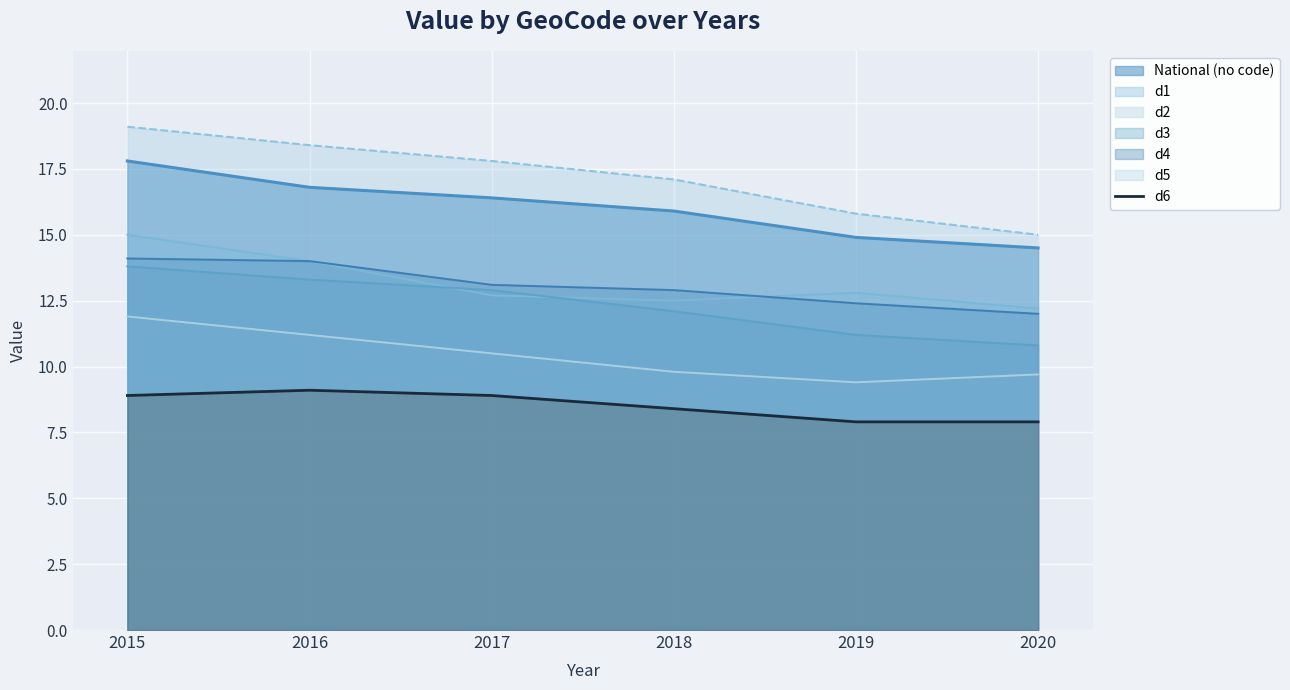

Which series has the largest total across all categories?

d5